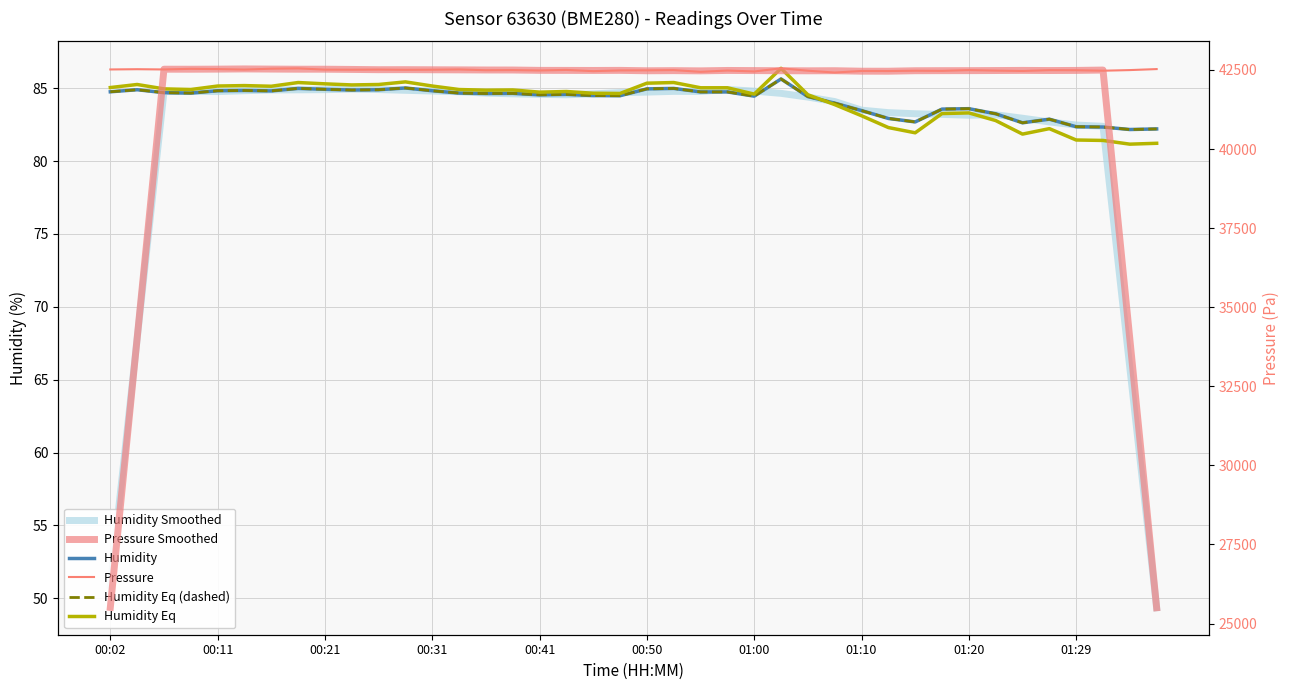

Where does the Pressure Smoothed series first go above 42485?

00:21